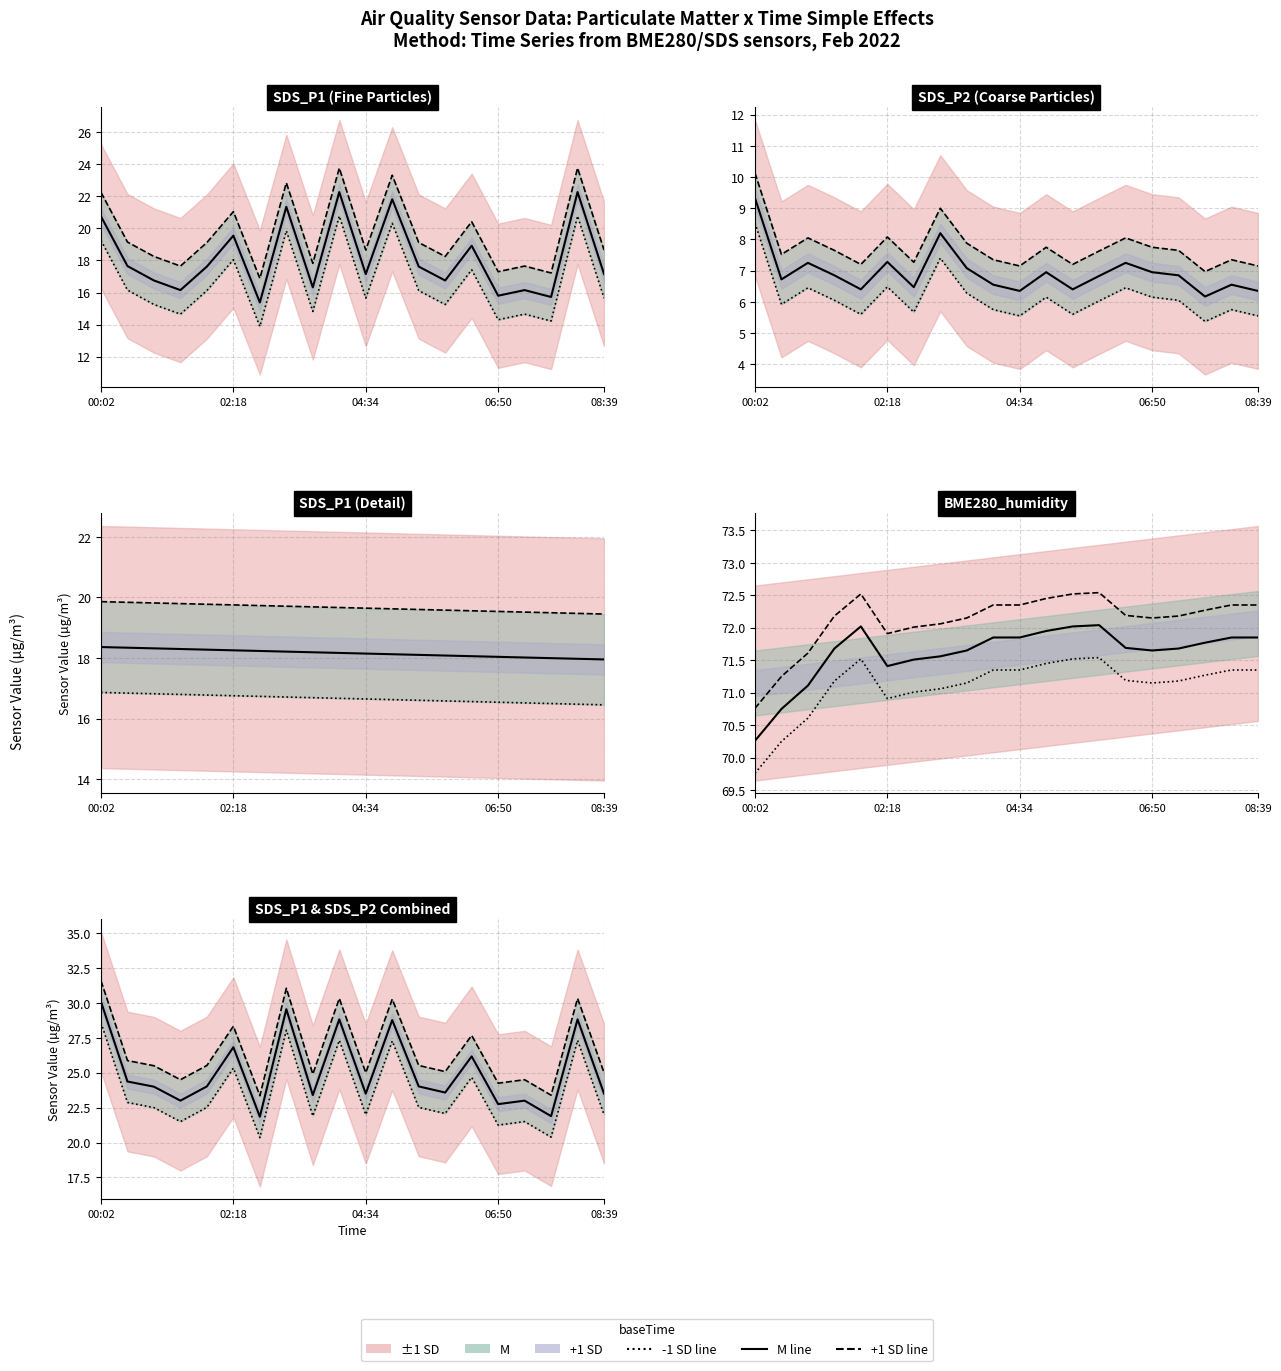

How many data points in SDS_P2 are less than 7?

1